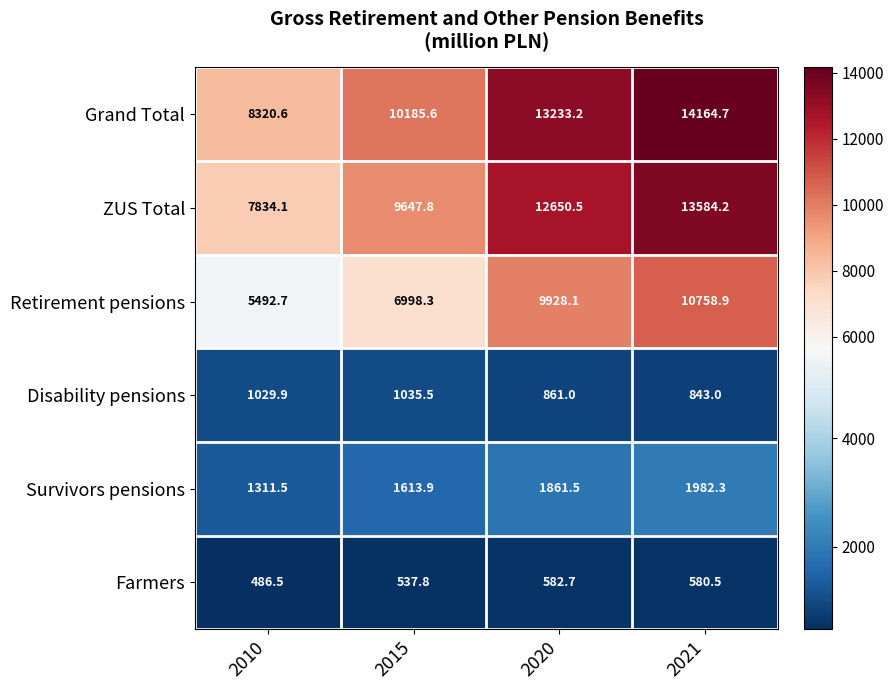

Is it true that Grand Total equals 10185.6 at 2015?

True